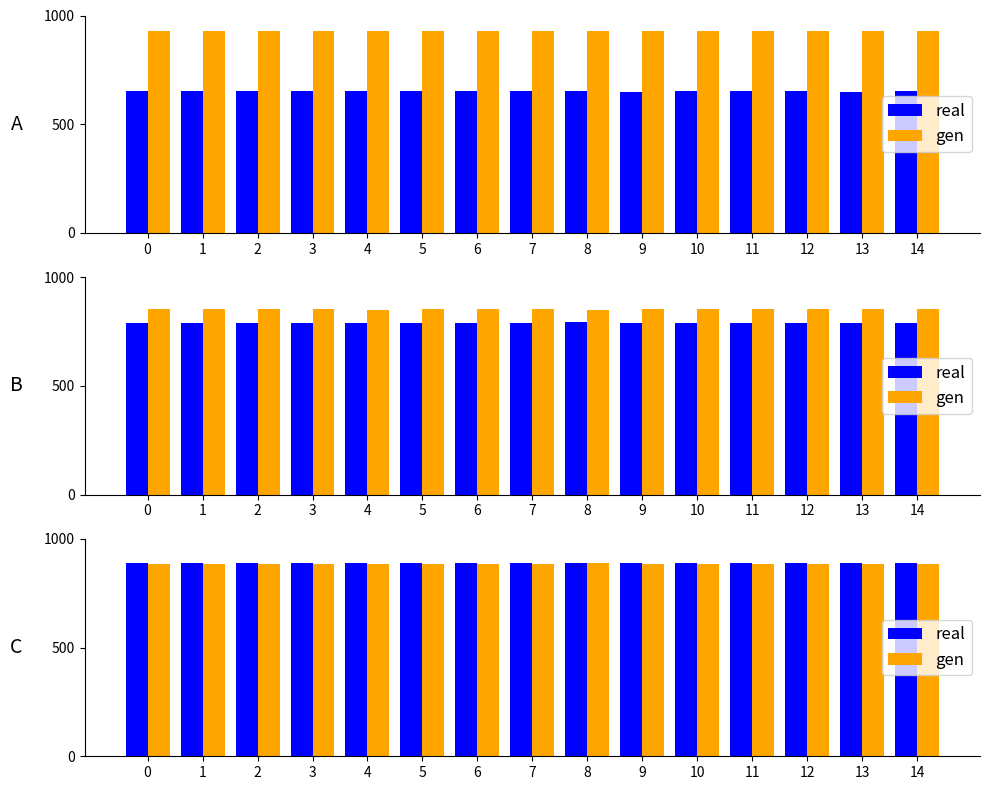

What is the difference between the maximum and minimum values in the gen series?

4.3